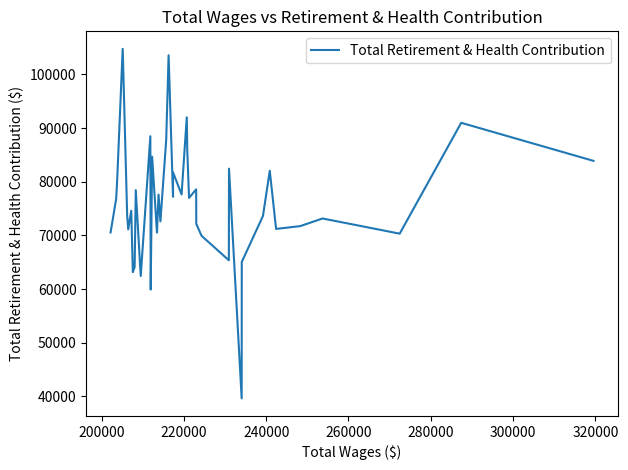

What is the maximum value shown in the chart?

104762